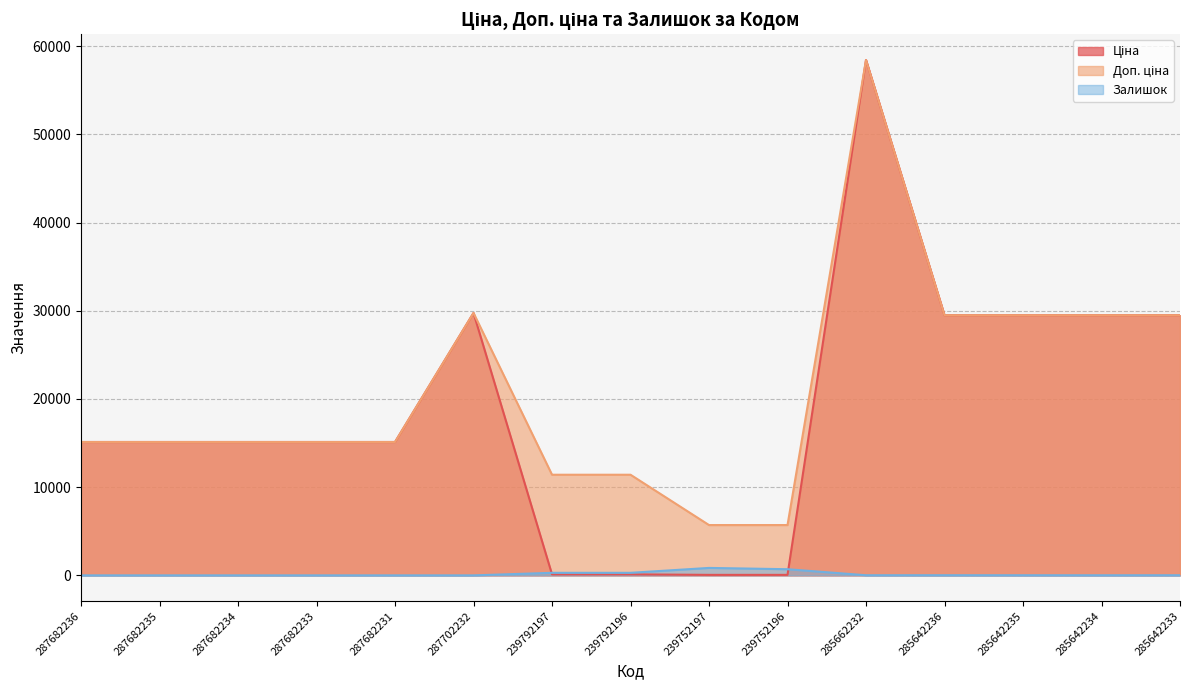

Which series changed the most between 287682233 and 239752196?

Ціна